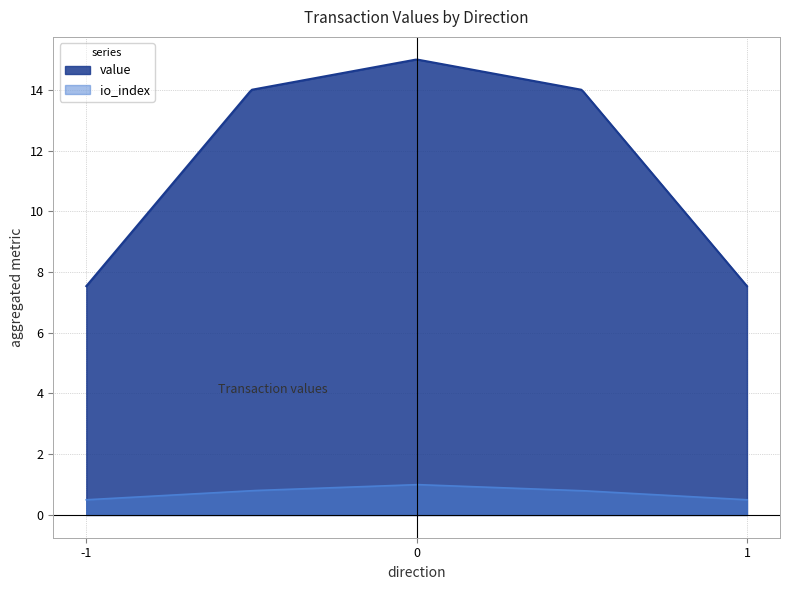

Between -1 and -1, which is larger?

-1